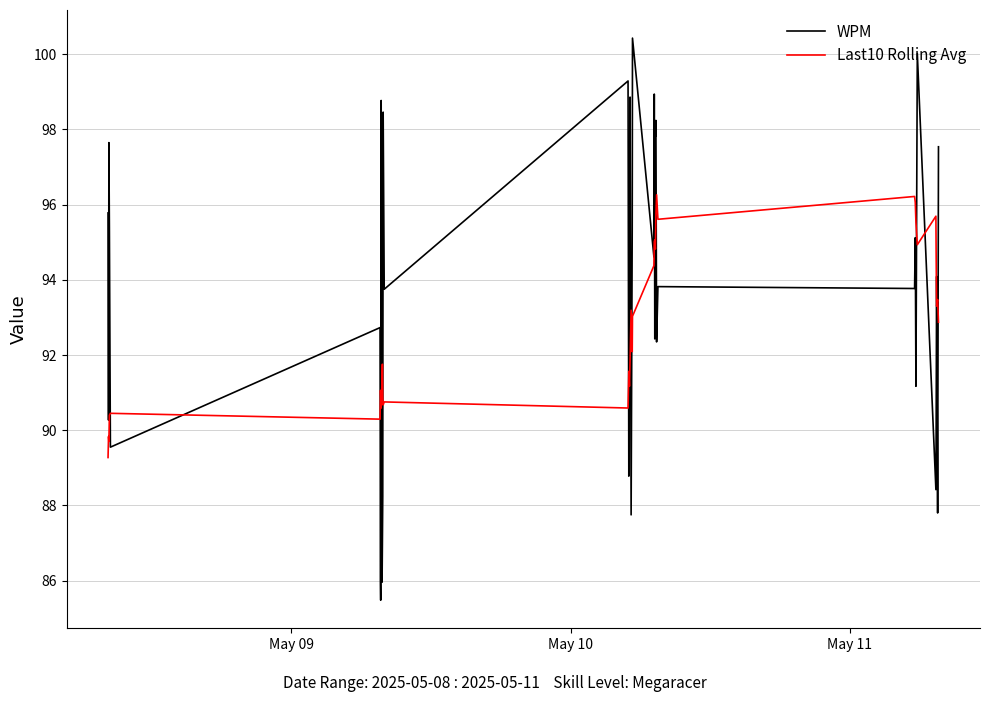

Which series has the widest spread of values?

WPM